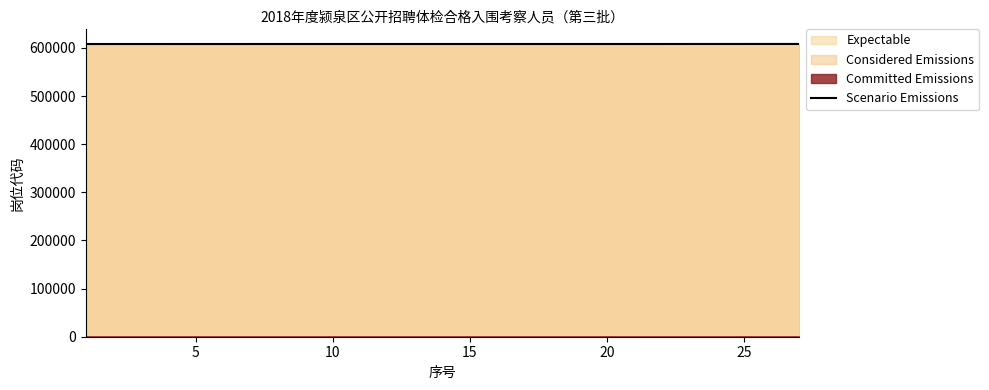

Reading left to right, extract all data points from this chart.

608001	608009	608013	608020	608023	608025	608028	608034	608039	608049	608051	608051	608056	608057	608057	608057	608057	608057	608057	608057	608065	608069	608079	608085	608090	608096	608097